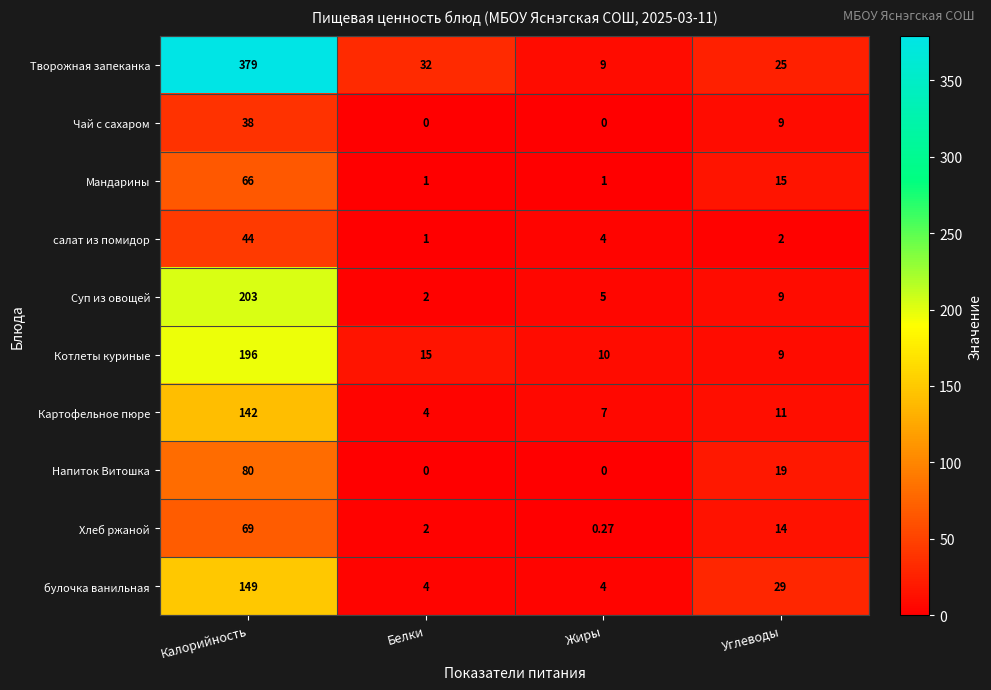

At which label does Хлеб ржаной reach its minimum?

Жиры